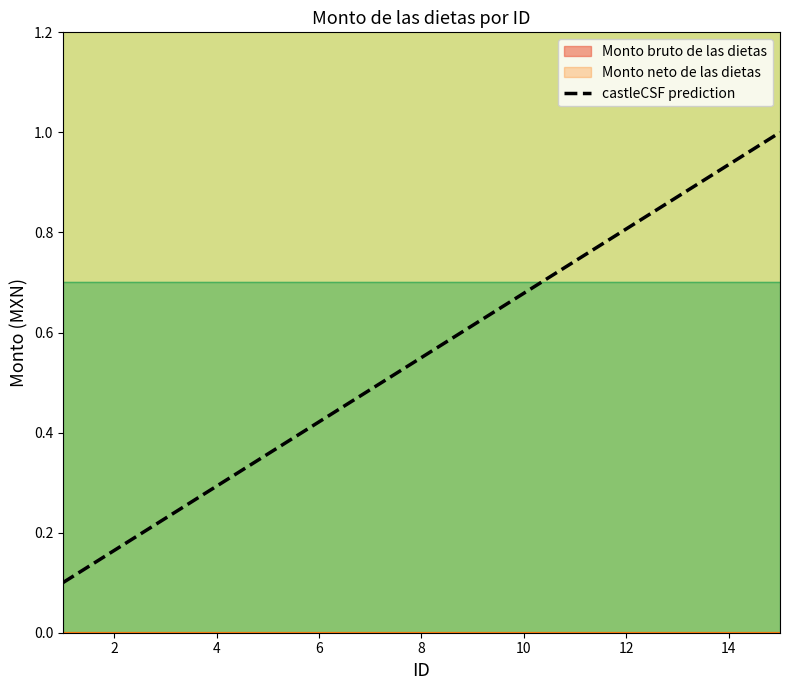

What is the smallest value displayed?

0.1